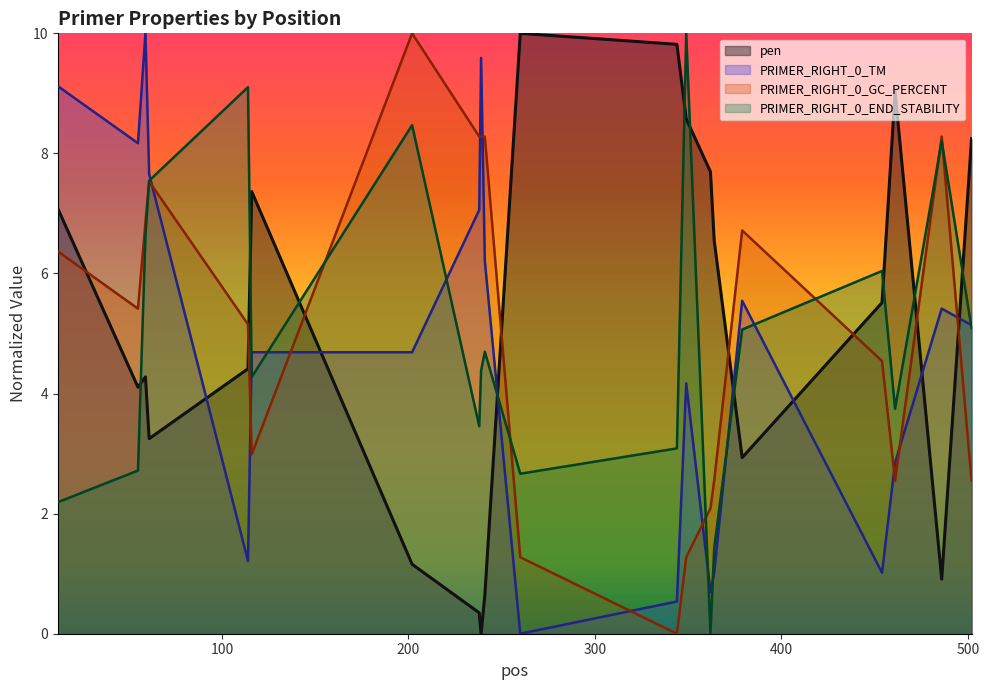

Where does the pen series first go above 5?

12